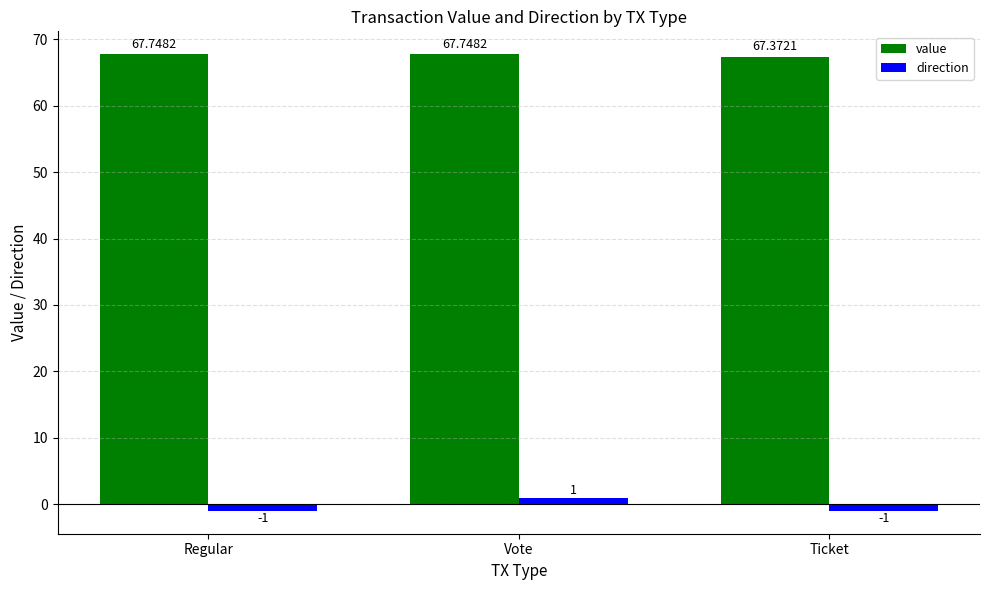

Rank the series at Vote from lowest to highest value.

direction, value